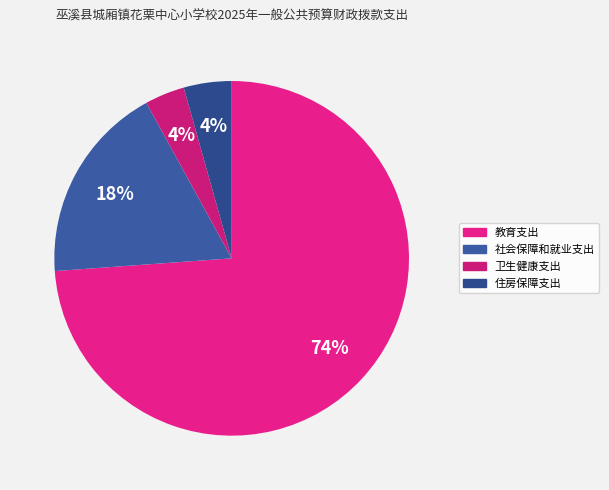

Which has a higher value, 住房保障支出 or 教育支出?

教育支出